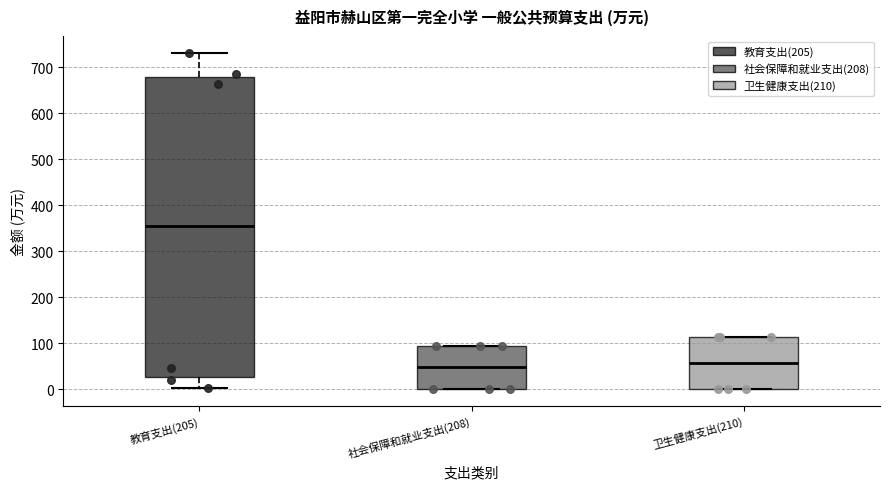

Where is the upper edge of the box for 卫生健康支出(210) on the y-axis? The values are not printed on the chart, so give them approximately, as read against the axis.

110